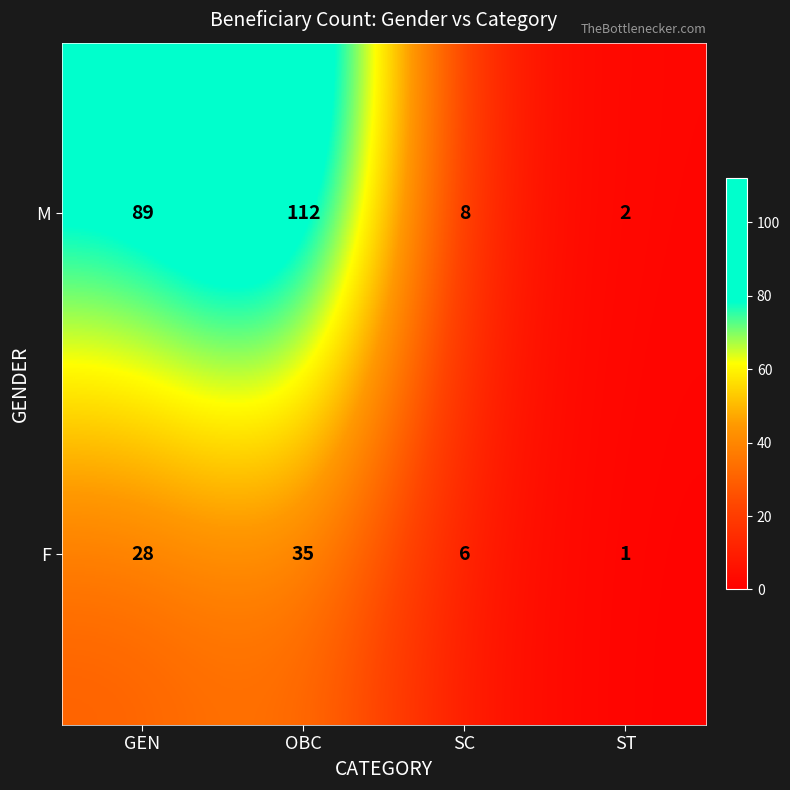

Read the M value at SC.

8